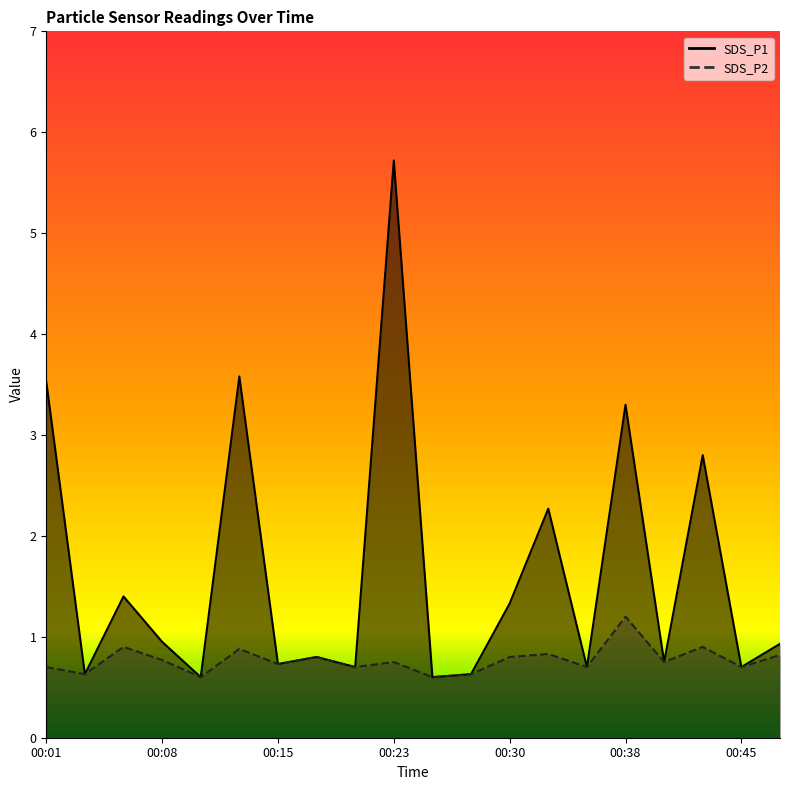

Which series changed the most between 00:15 and 00:23?

SDS_P1